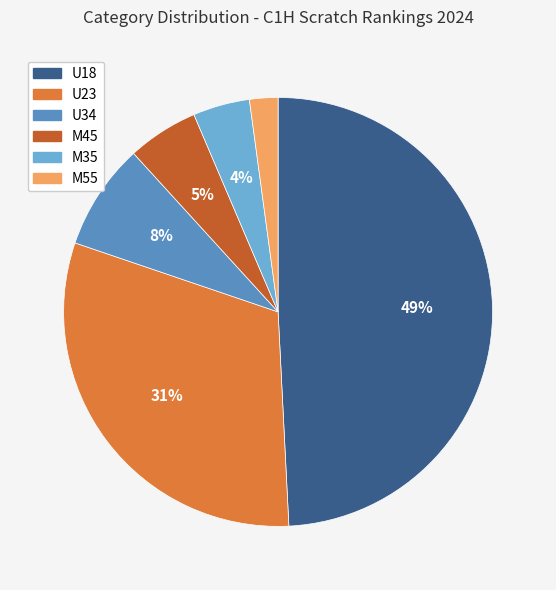

To the nearest percent, what portion does M45 represent?

5%